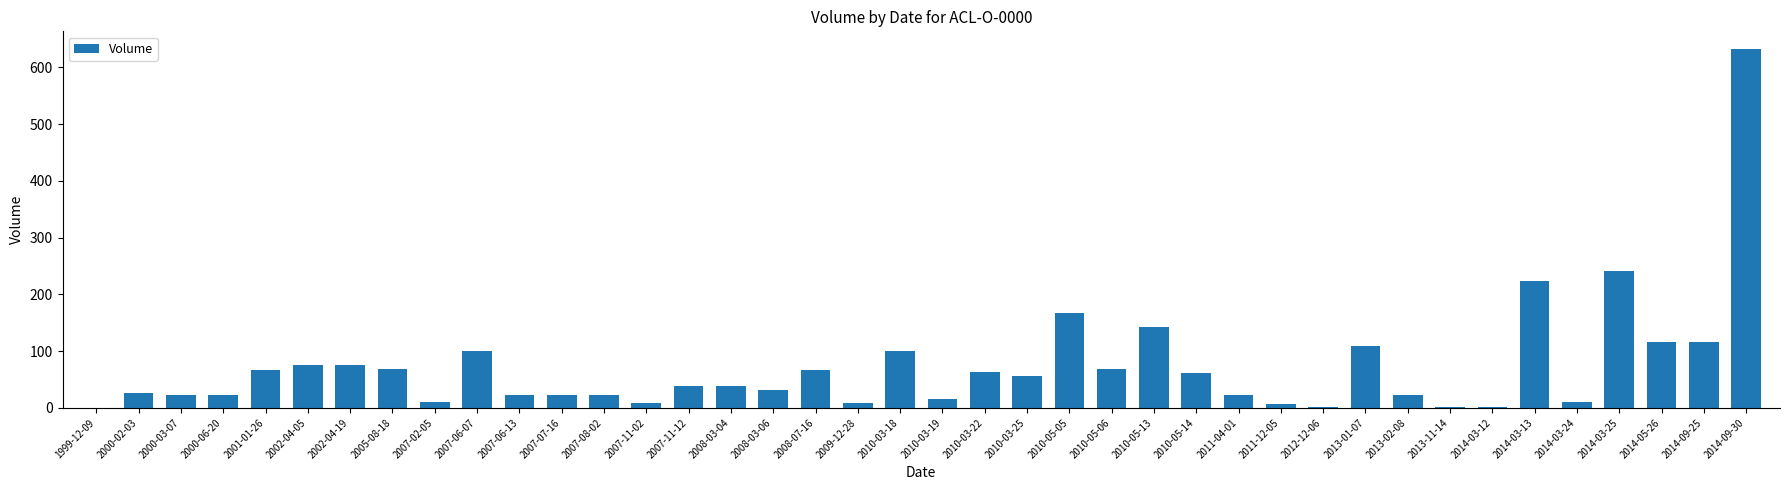

What is the maximum value shown in the chart?

632